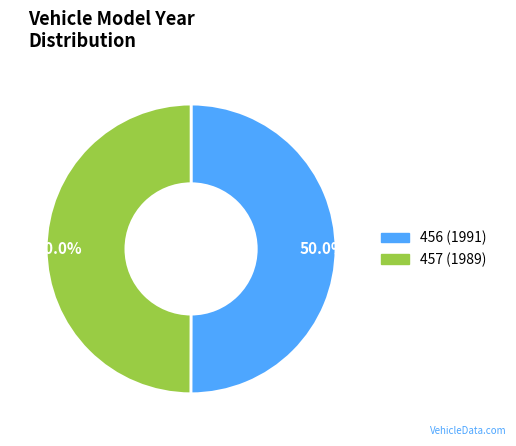

What is the total percentage of 457 and 456?

100.0%